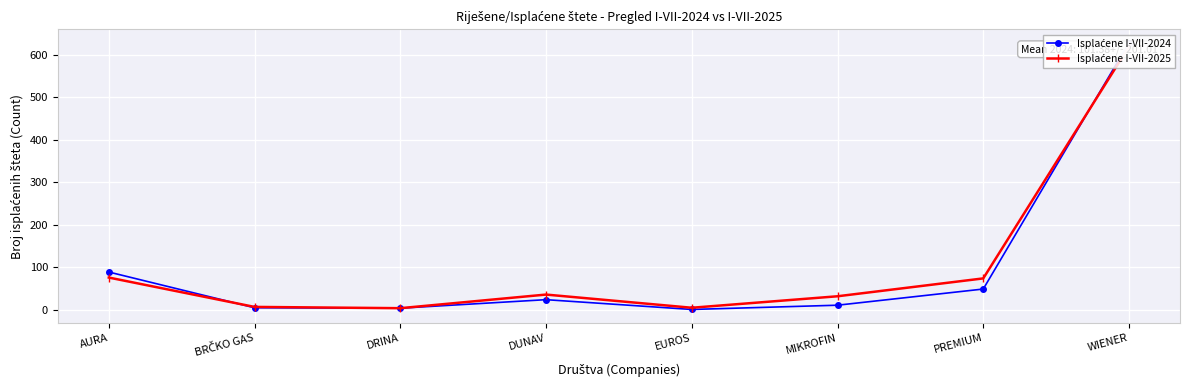

Reading right to left, extract all data points from this chart.

Isplaćene I-VII-2024: 628	49	11	1	24	4	5	89
Isplaćene I-VII-2025: 619	74	32	5	36	4	7	76